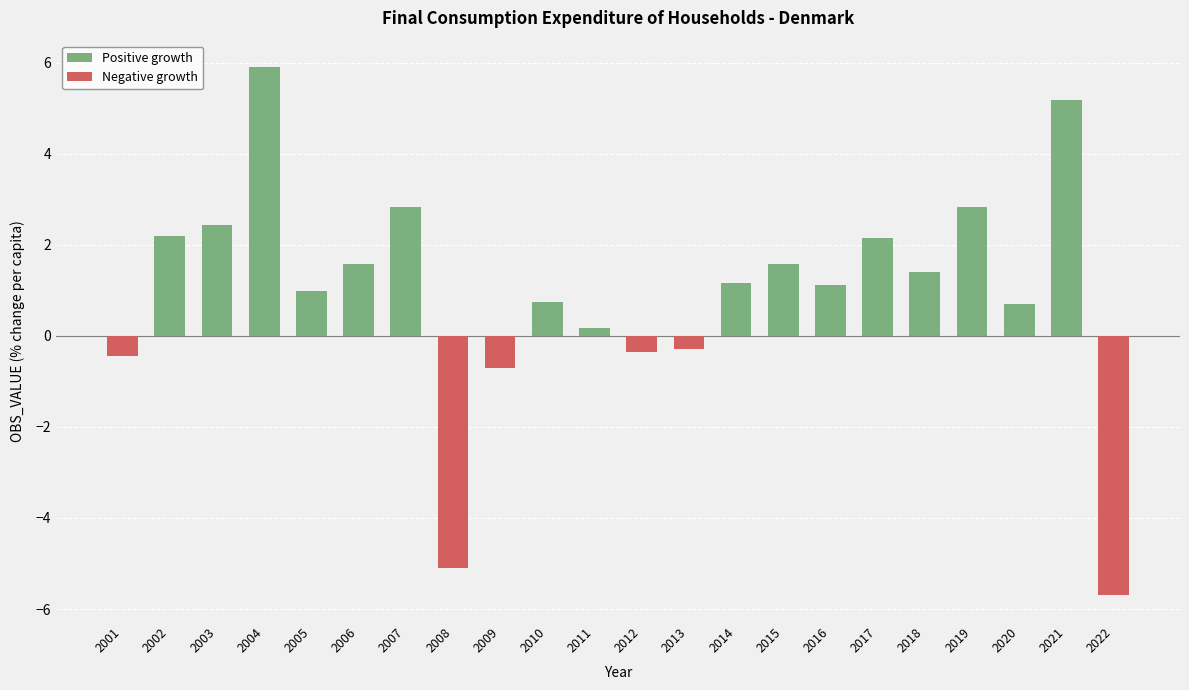

What is the difference between the second highest and second lowest values in the Negative growth series?

5.1